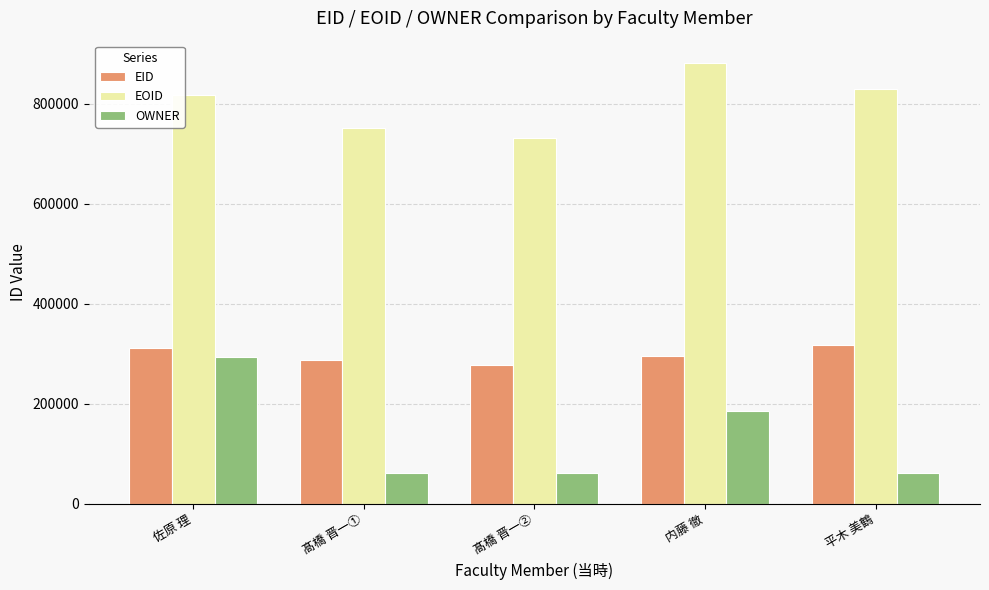

Which series has the widest spread of values?

OWNER